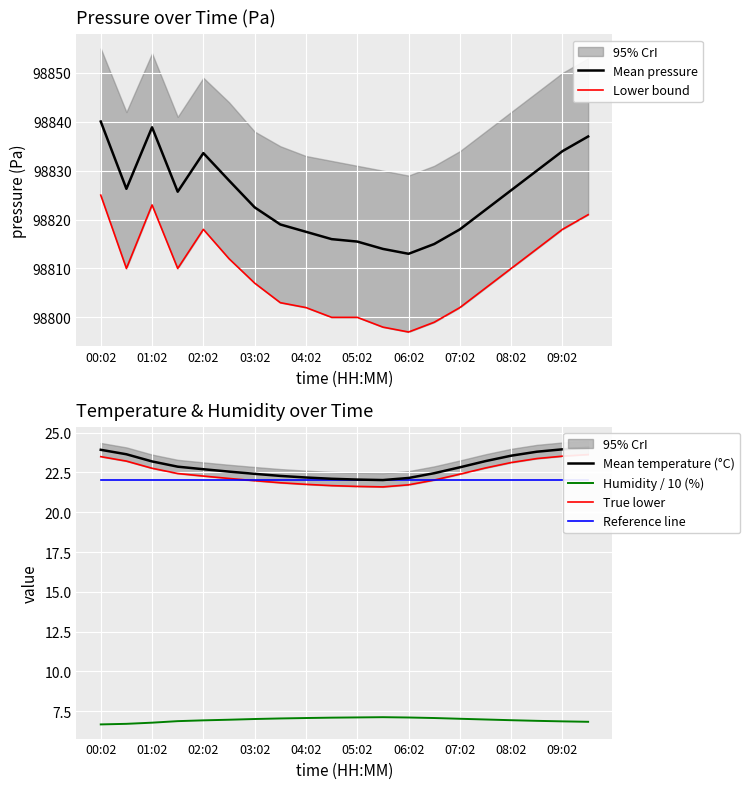

In Mean pressure, how many points are higher than both neighbors (excluding endpoints)?

2